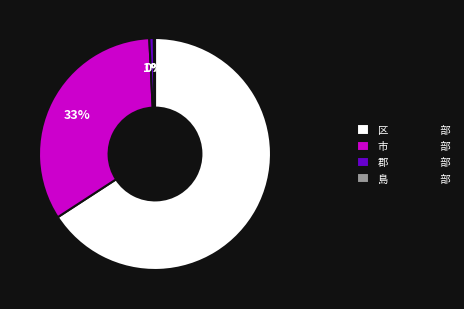

True or false: 区 部 accounts for 66% of the total.

True